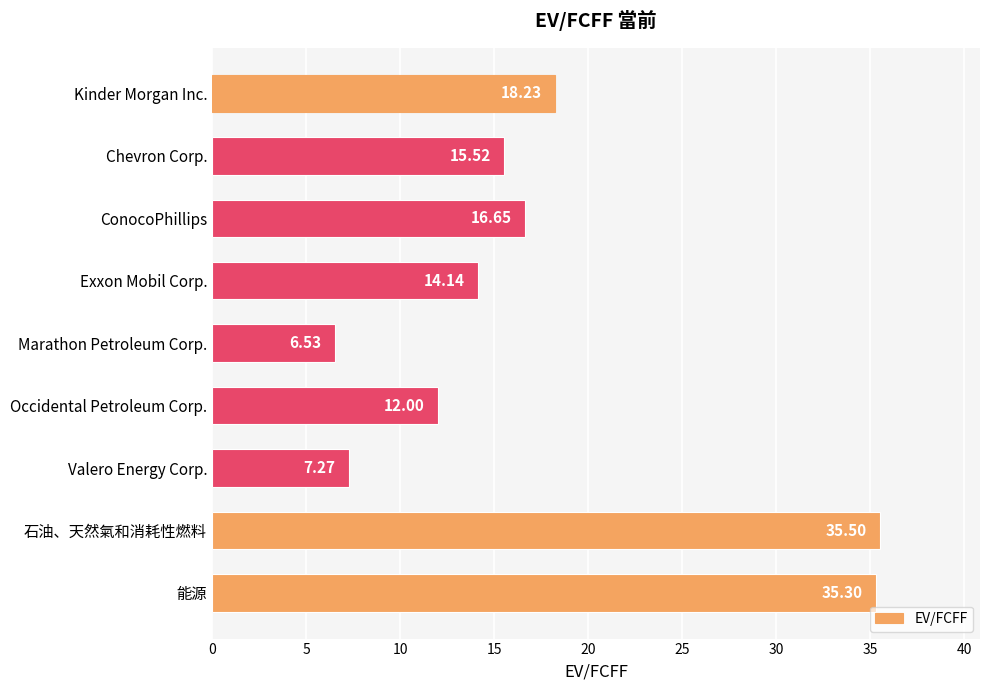

Are the bars grouped side by side (vs. stacked)?

No